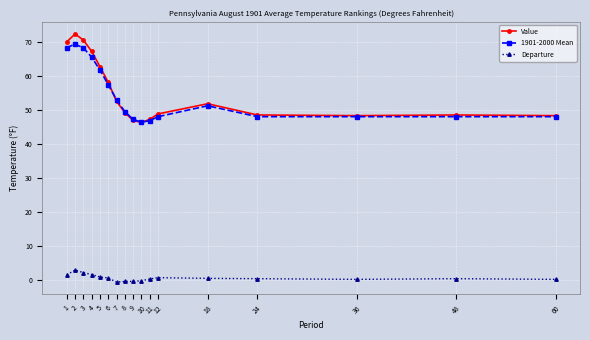

Between 5 and 60, which series saw the biggest shift?

Value